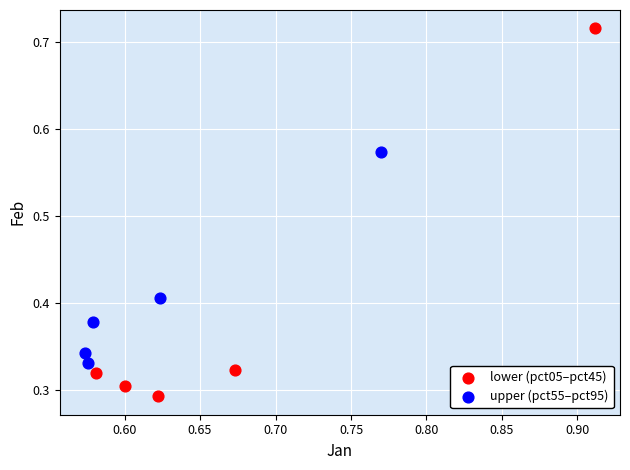

Which series reaches the maximum Y coordinate?

lower (pct05–pct45)